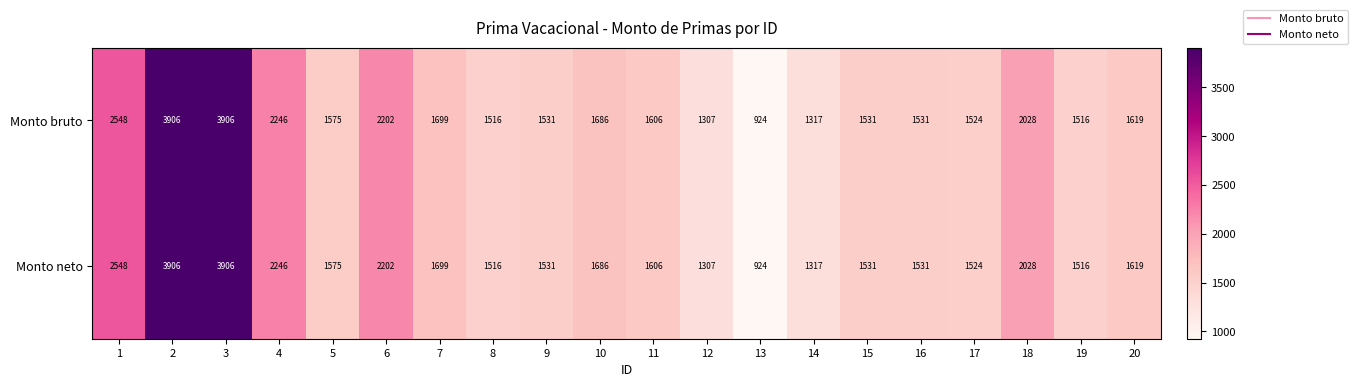

Is it true that Monto neto equals 3906 at 2?

True